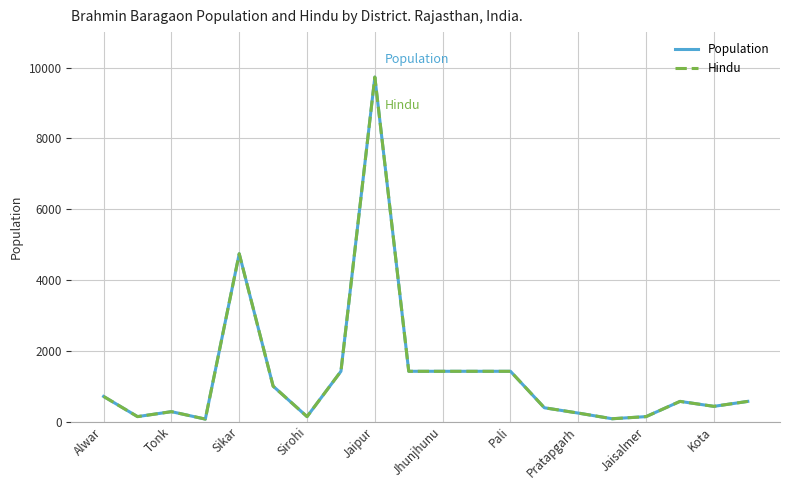

Does the chart display data point markers on the line(s)?

No